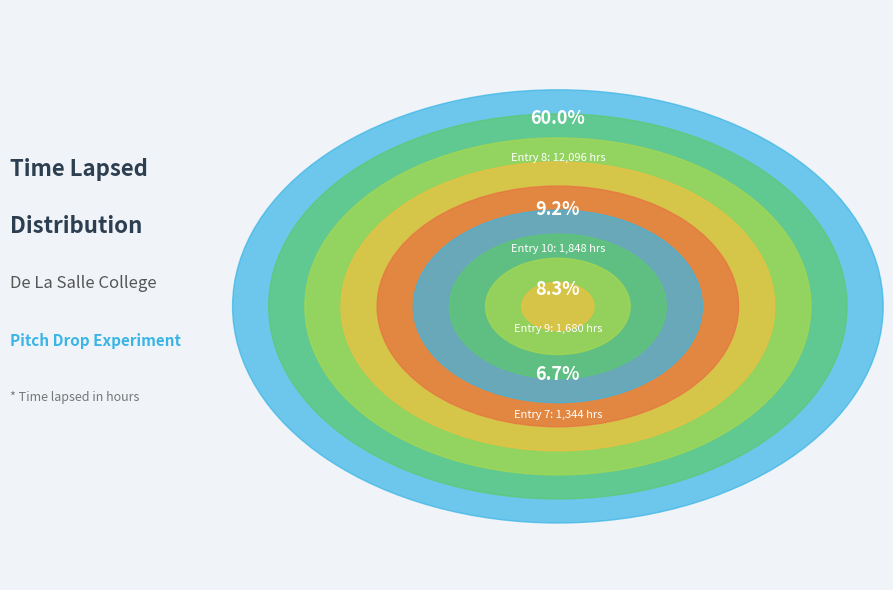

Is it true that 8 is 66% of the pie?

False